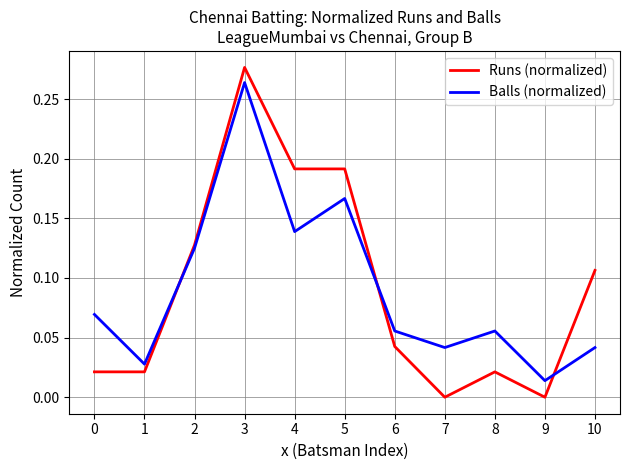

Where do Runs (normalized) and Balls (normalized) first cross each other?

1 and 2